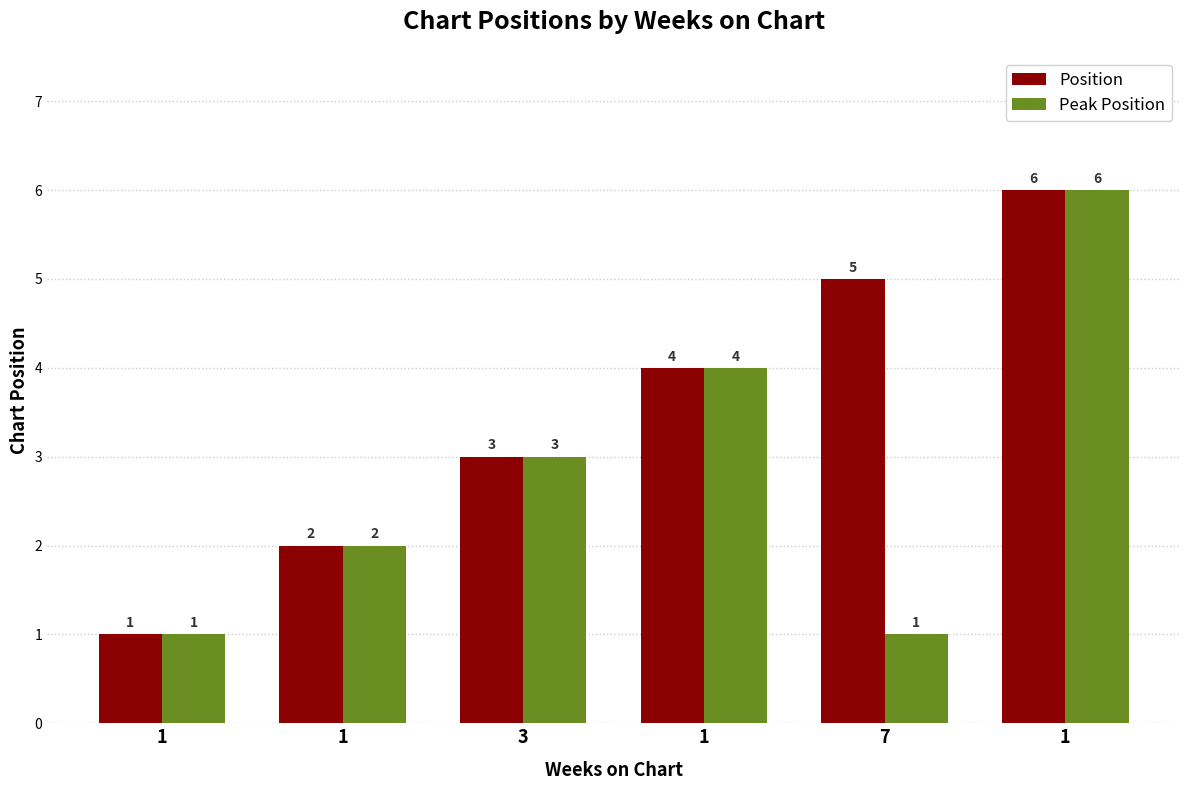

Which series has the widest spread of values?

Position